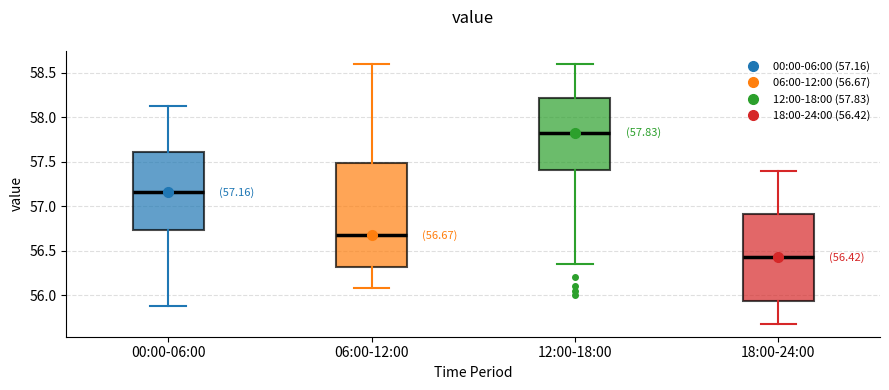

Comparing the boxes themselves (not the whiskers), which one is the tallest?

06:00-12:00